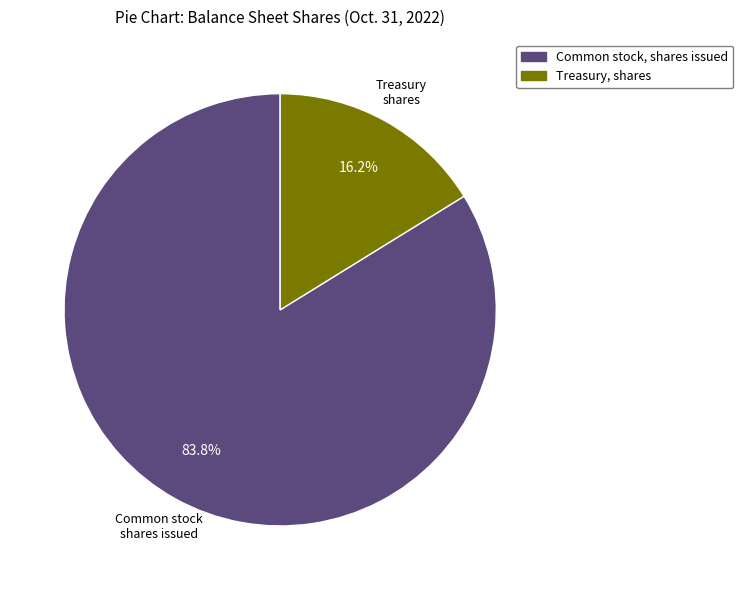

What portion of the pie excludes Treasury, shares?

83.8%